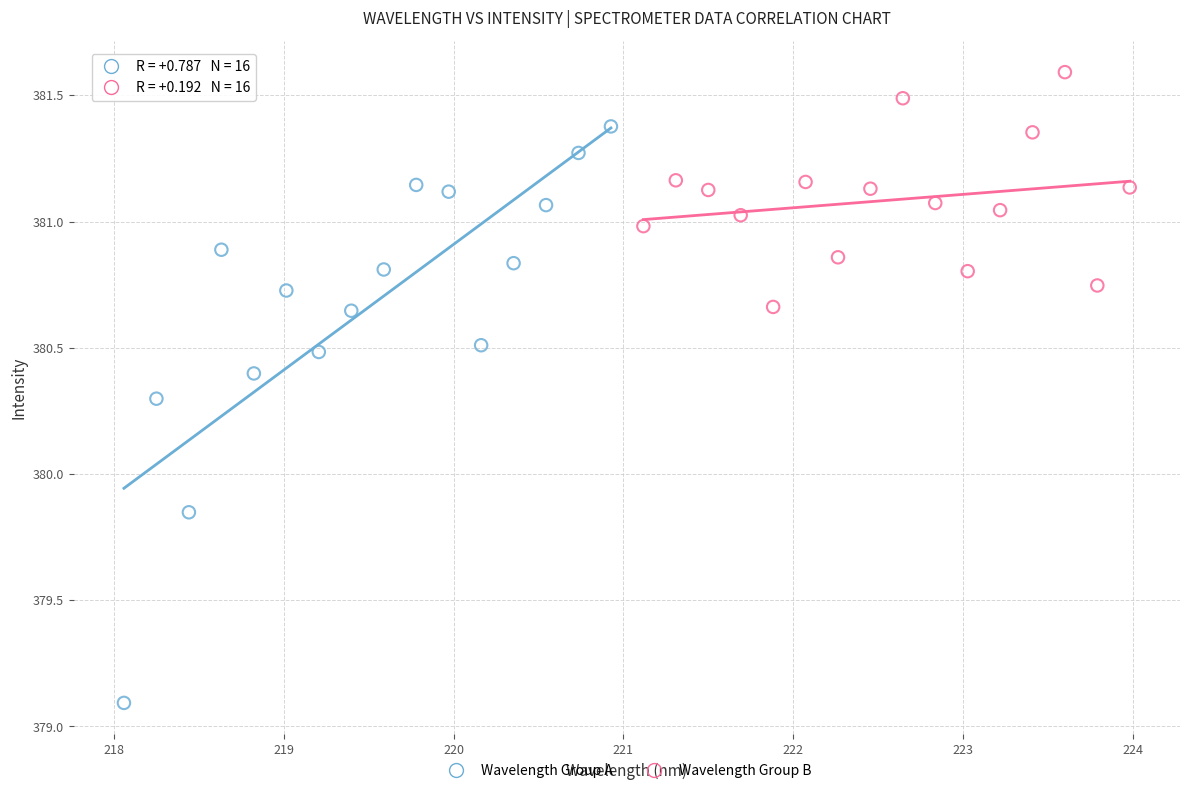

What are all the series names shown in the legend?

Wavelength Group A, Wavelength Group B